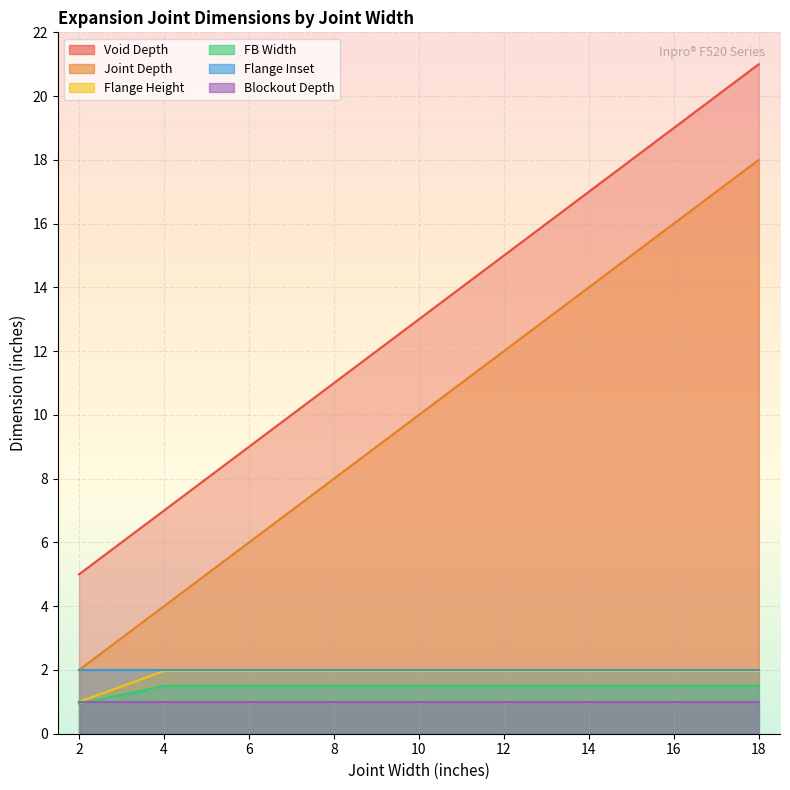

True or false: Flange Height and Void Depth intersect in this chart.

False